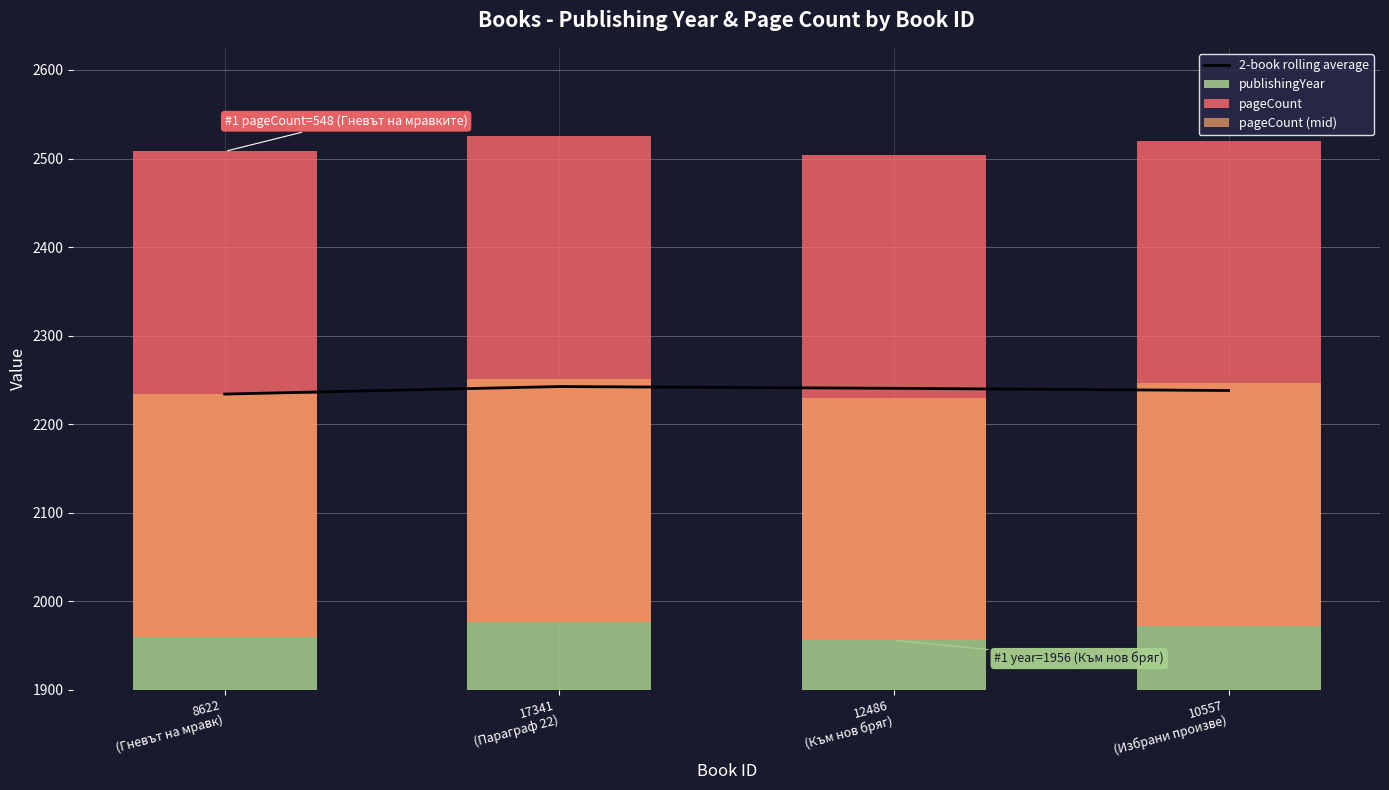

What position from the left is 17341
(Параграф 22)?

2